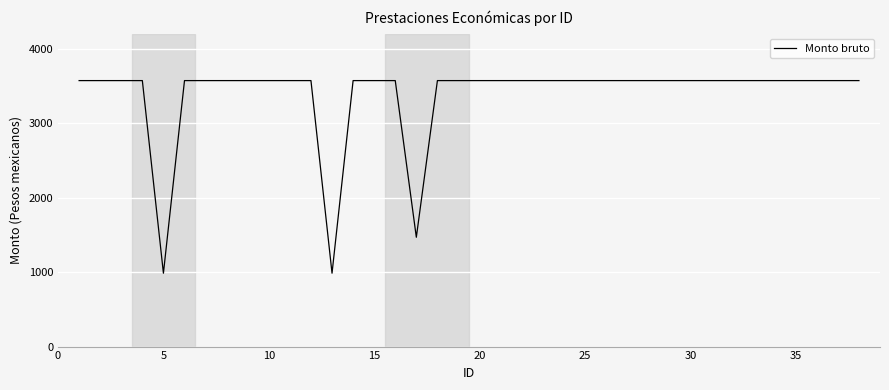

What is the greatest value displayed?

3569.9